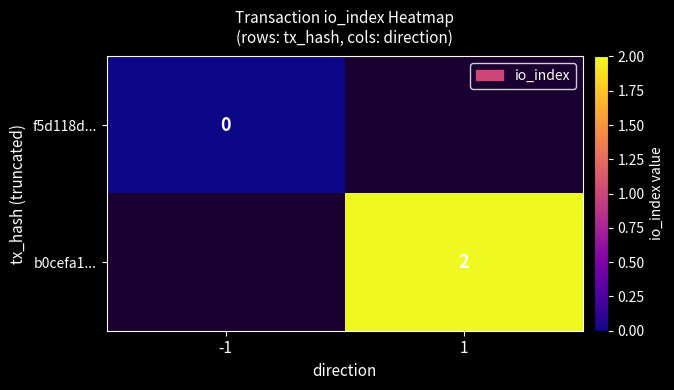

Is the value of b0cefa1... at 1 greater than the value of f5d118d... at -1?

Yes